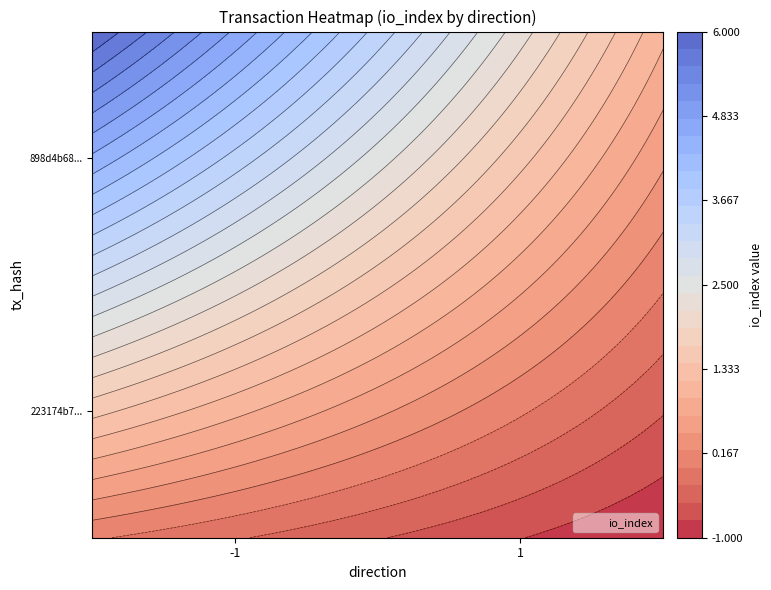

How many 898d4b680bf887110d6cdeb61cf573414a8e1ce values are between -1 and 0?

2